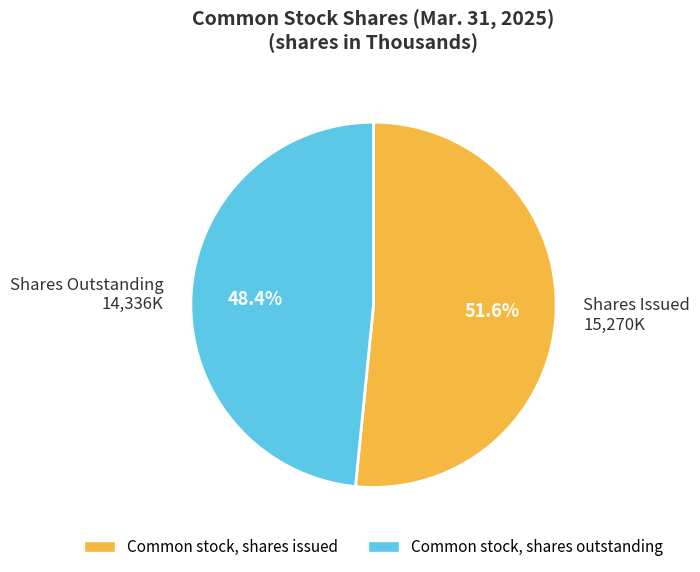

Which category has the smallest portion of the pie?

Shares Outstanding 14,336K